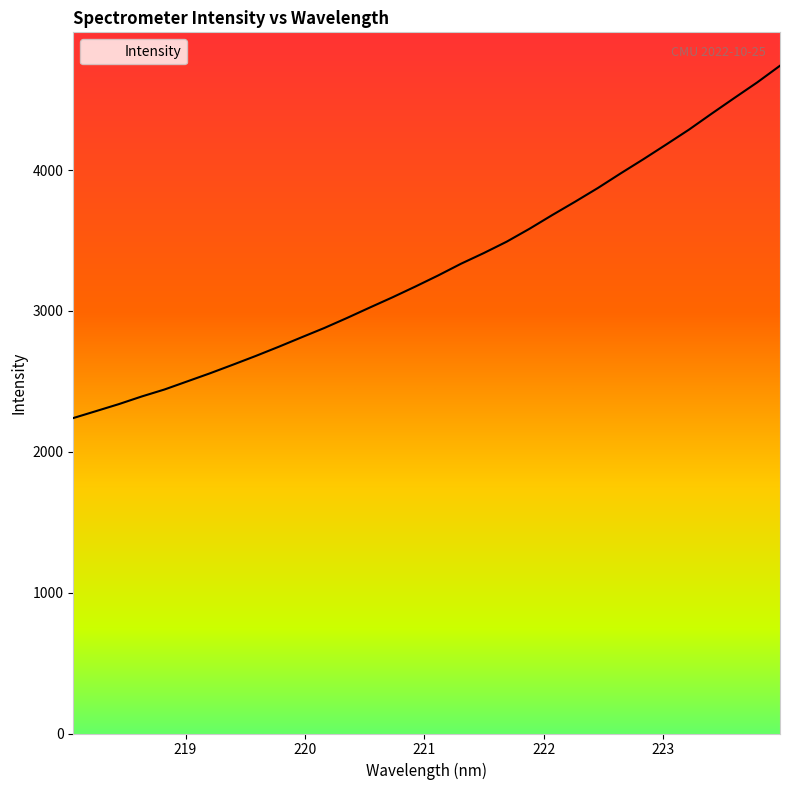

True or false: there are more than 0 points higher than both neighbors.

False